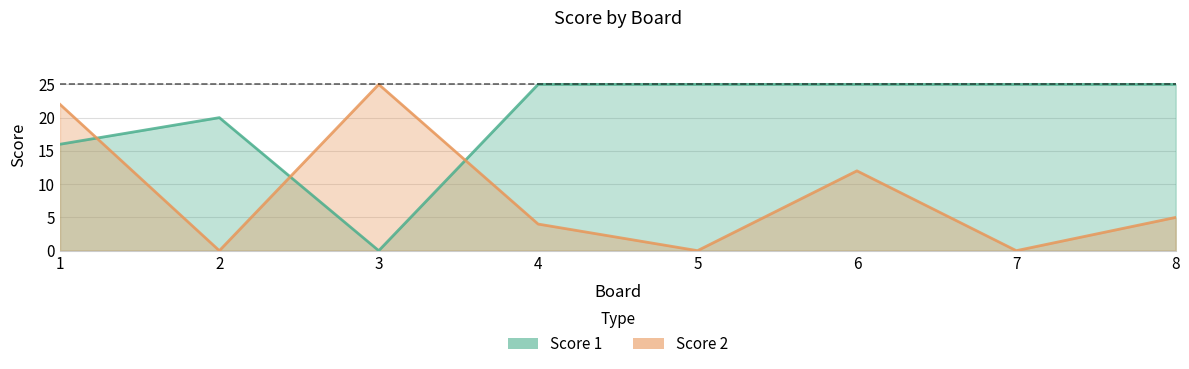

Rank the series at 4 from highest to lowest value.

Score 1, Score 2